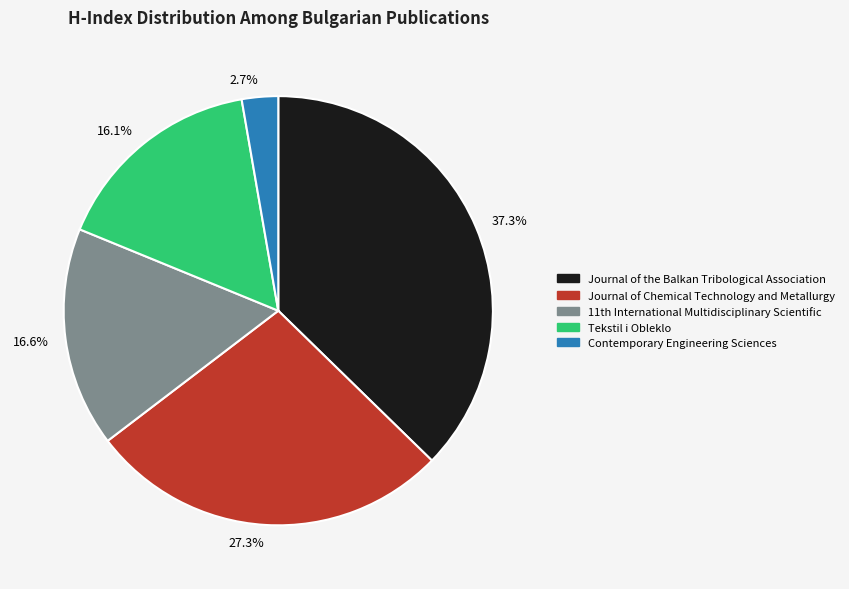

Which category has the smallest portion of the pie?

Contemporary Engineering Sciences